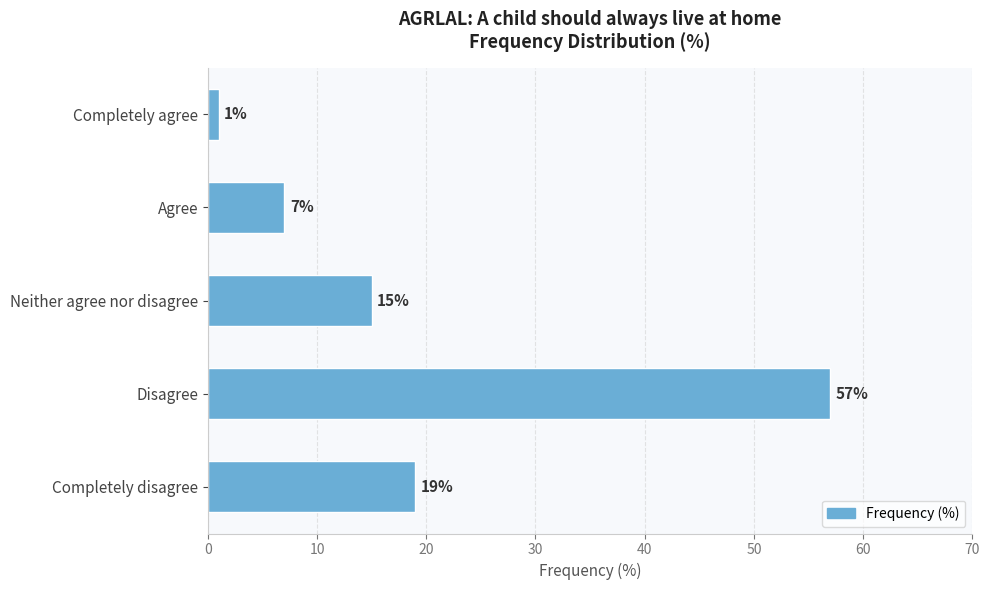

How many series are shown in this chart?

1